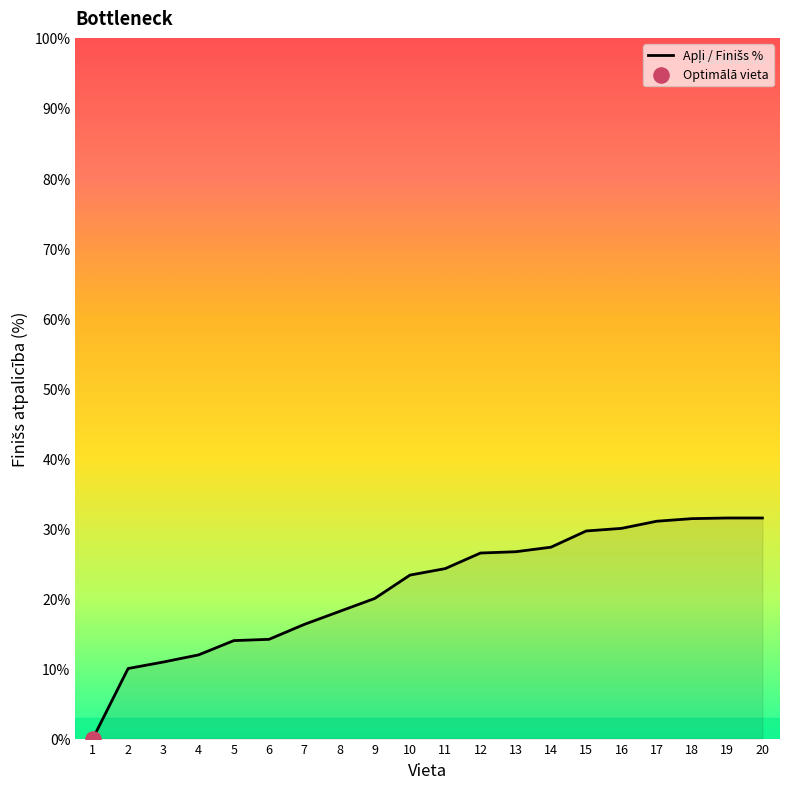

Which has a higher value, 13 or 20?

20